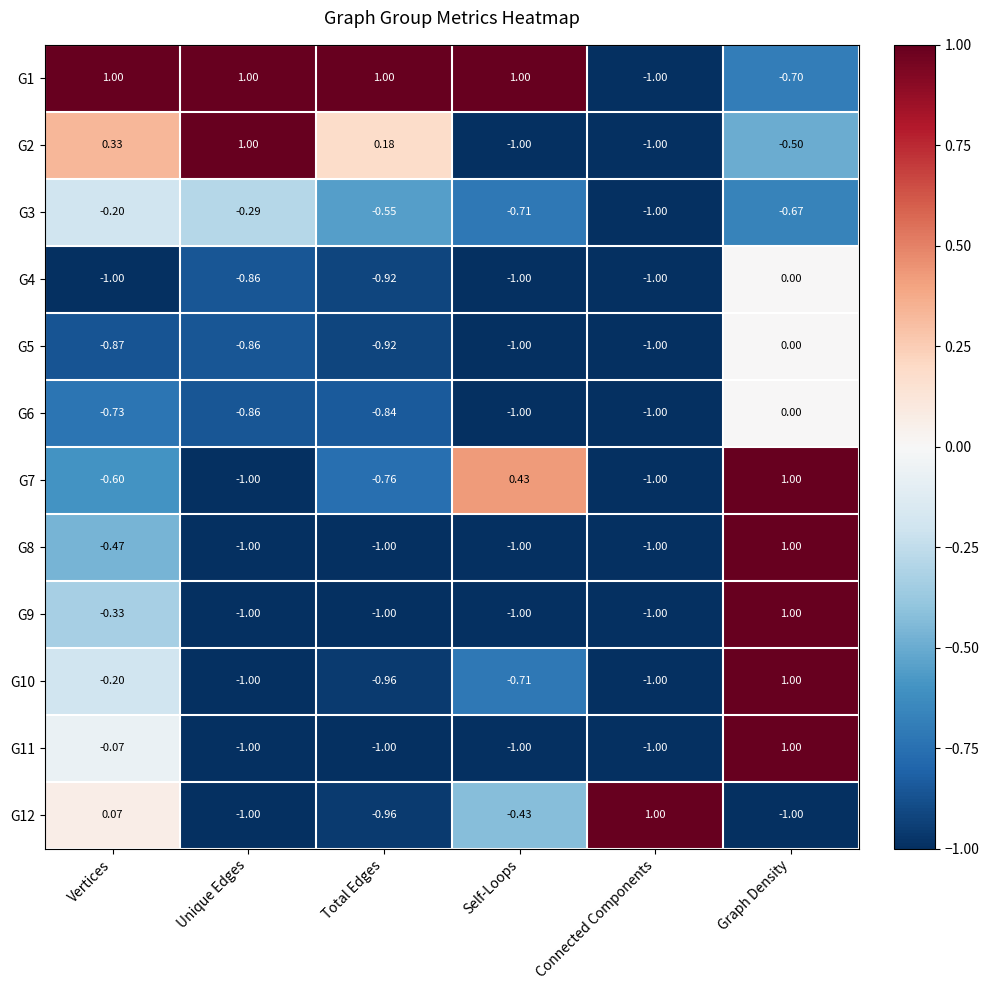

Count the number of categories in the chart.

6